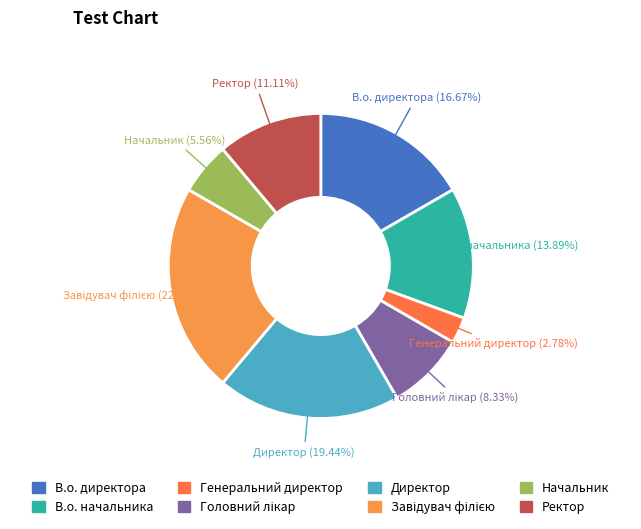

Which category has the smallest portion of the pie?

Генеральний директор